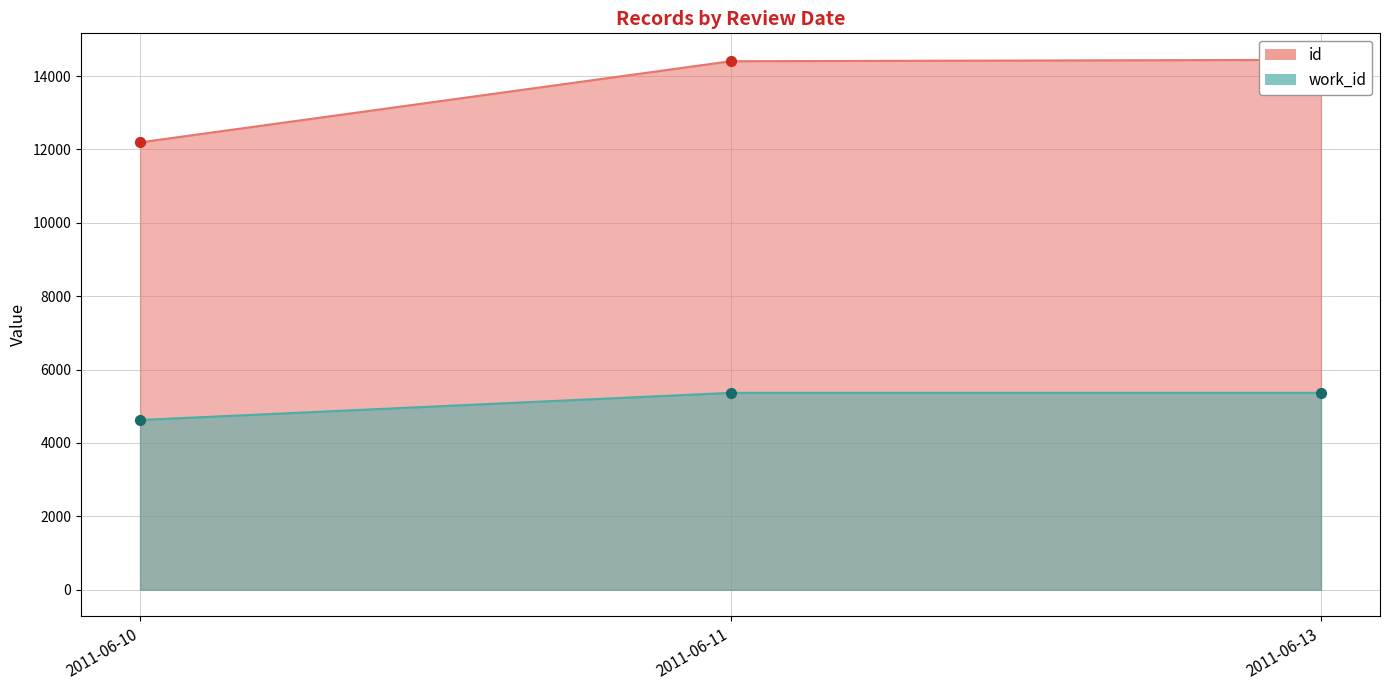

What is the total value across all series at 2011-06-13?

19808